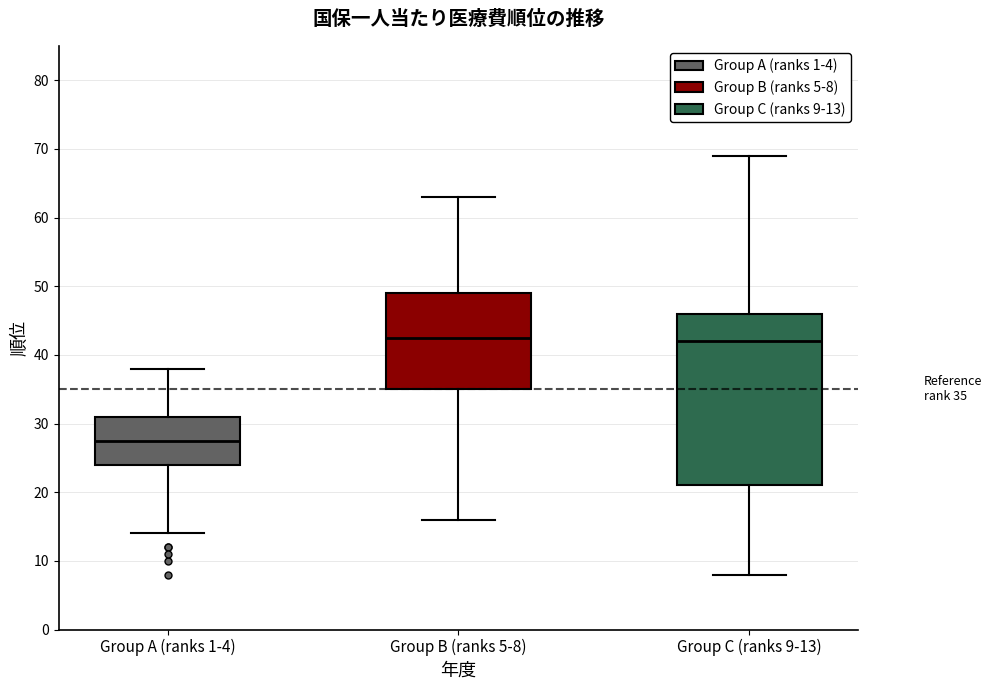

Which box is the tallest, from its lower edge to its upper edge?

Group C (ranks 9-13)